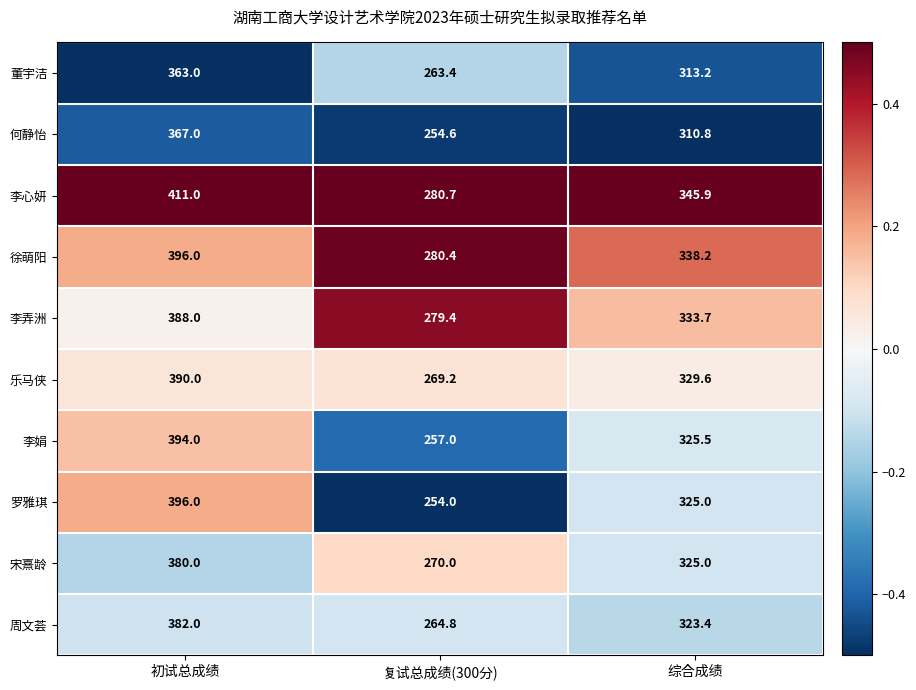

How many series are shown in this chart?

10